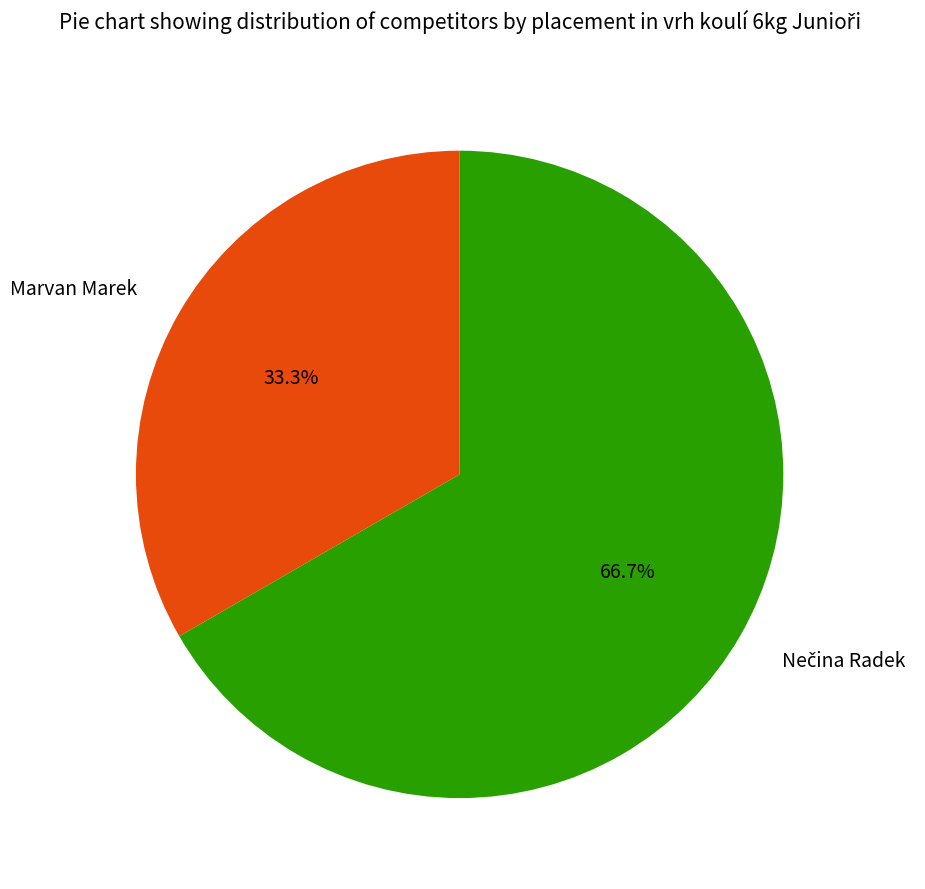

What percentage is the Marvan Marek slice, to the nearest percent?

33%